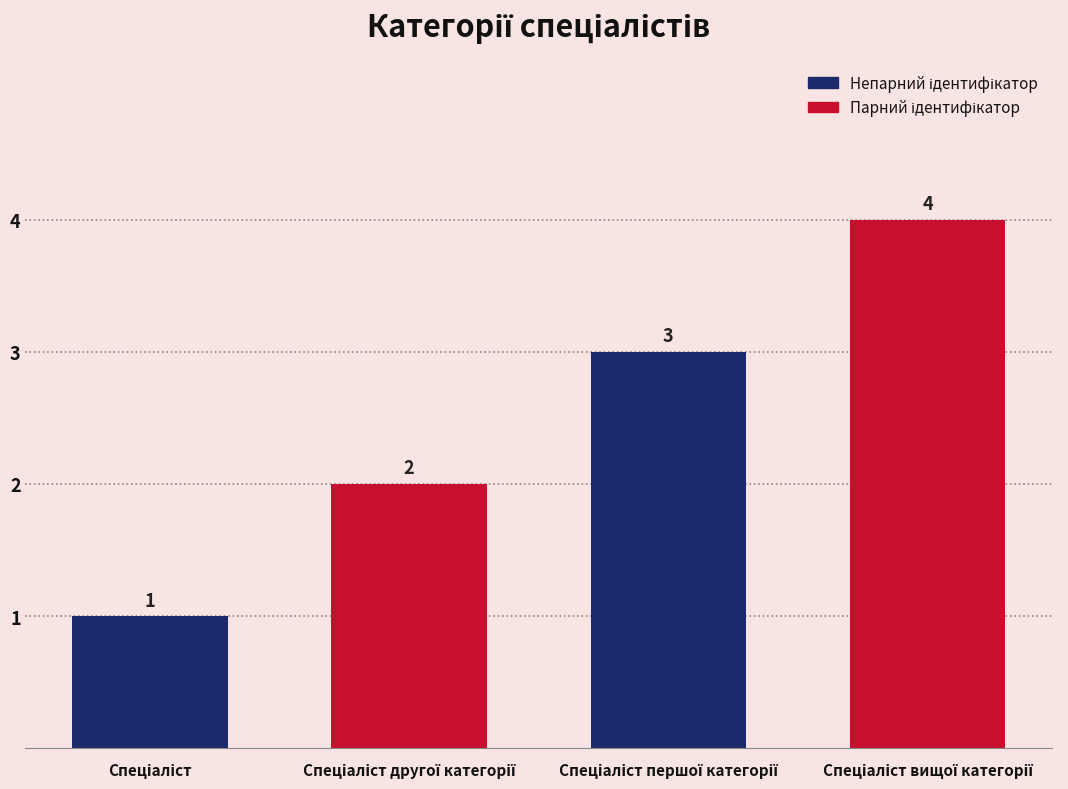

What is the sum of all values?

10